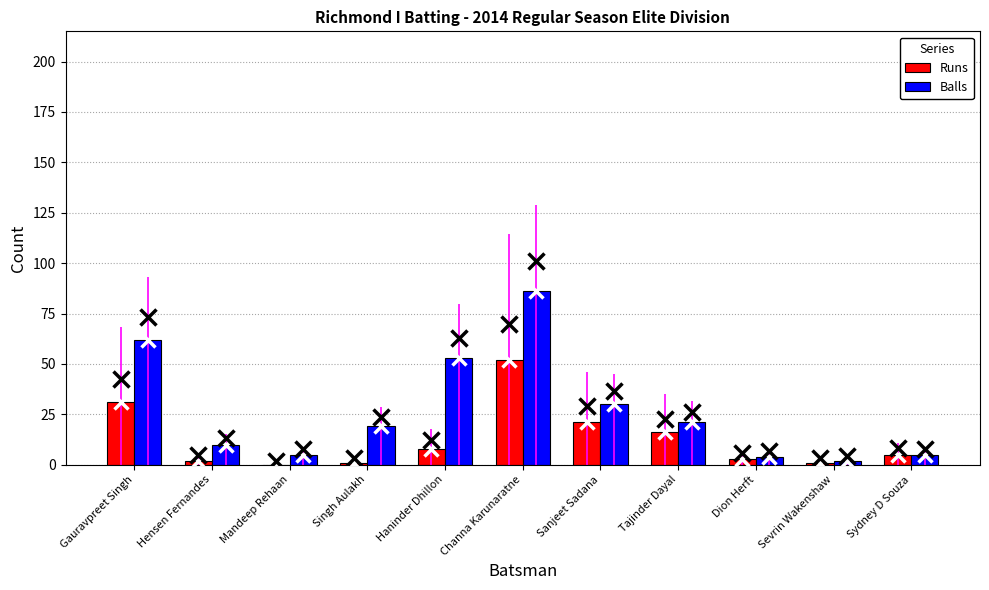

The value of Runs at Dion Herft is 3. True or false?

True